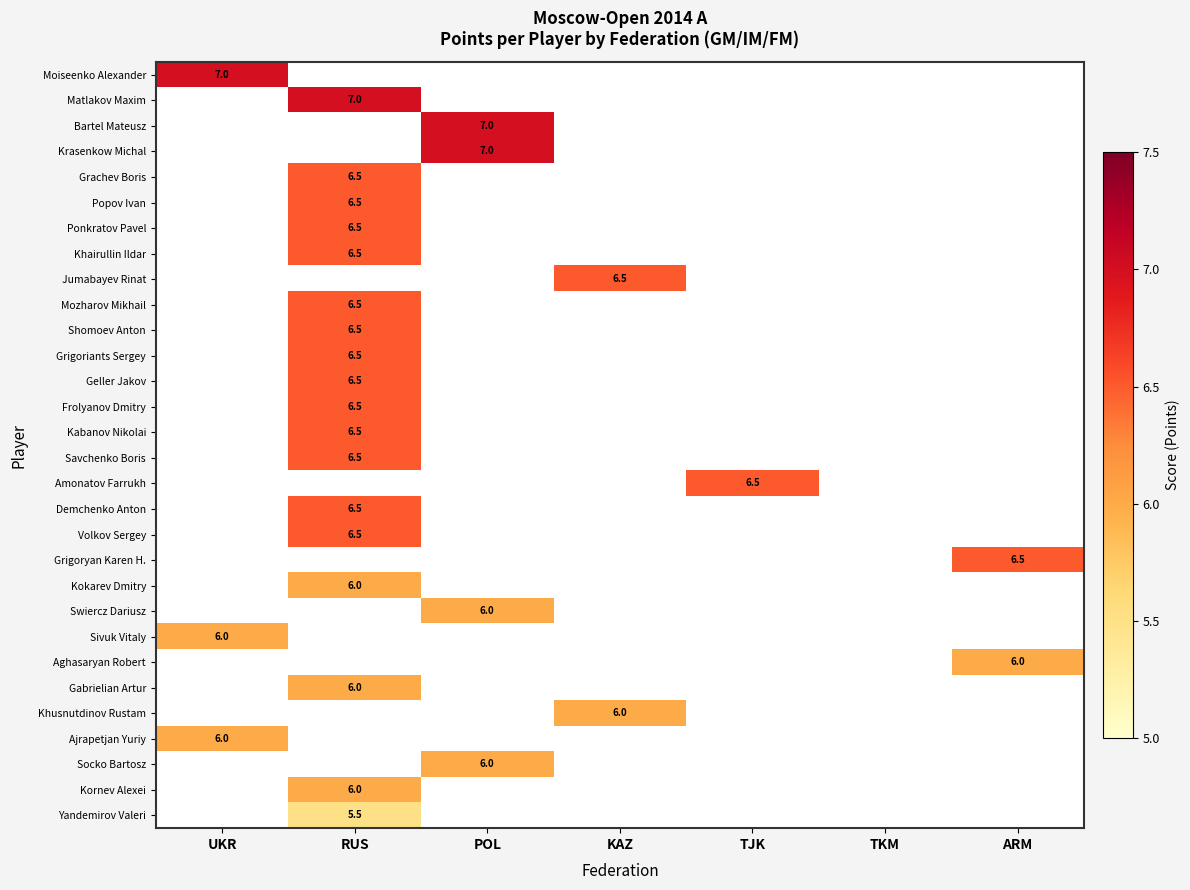

At which category does the chart reach its peak across all series?

UKR